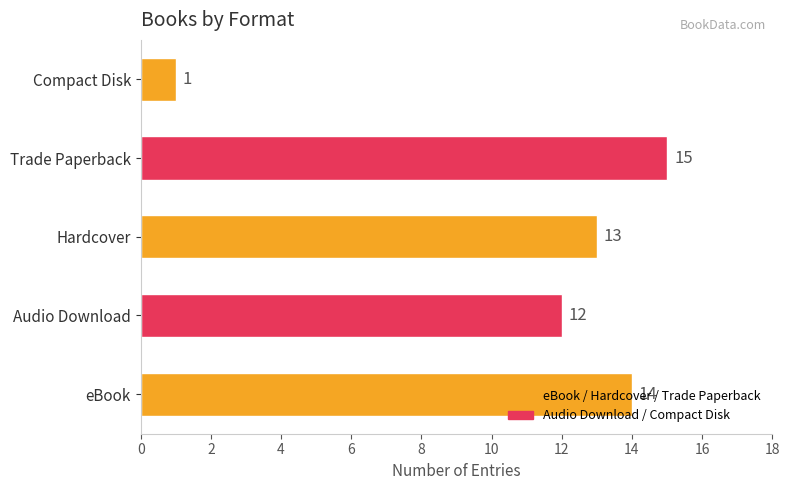

What is the difference between the maximum and second lowest values?

3